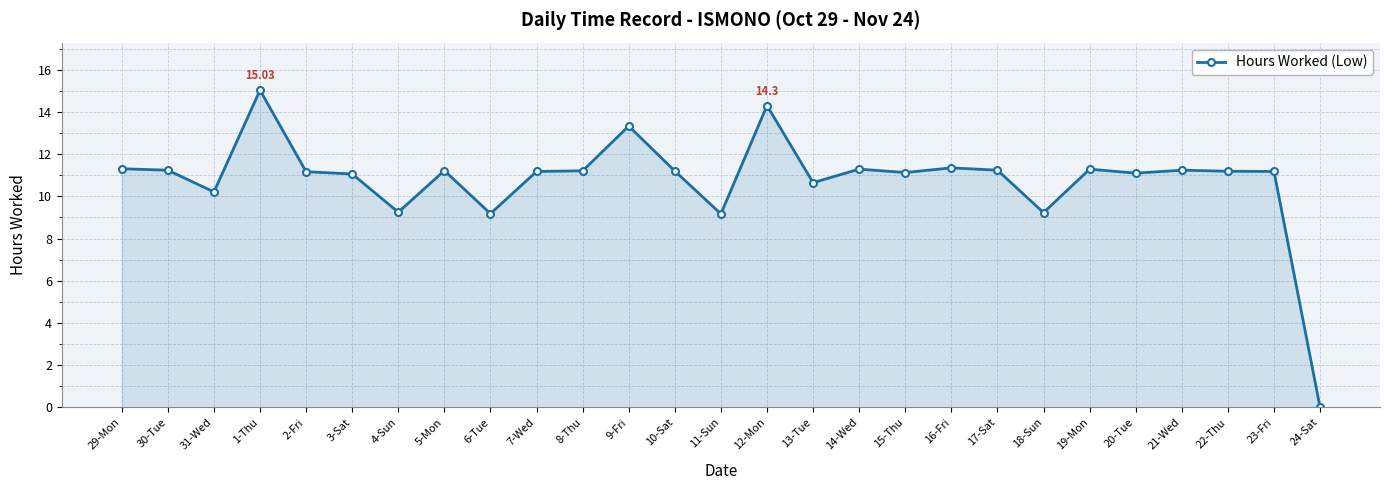

At which label does the data first exceed 11?

29-Mon